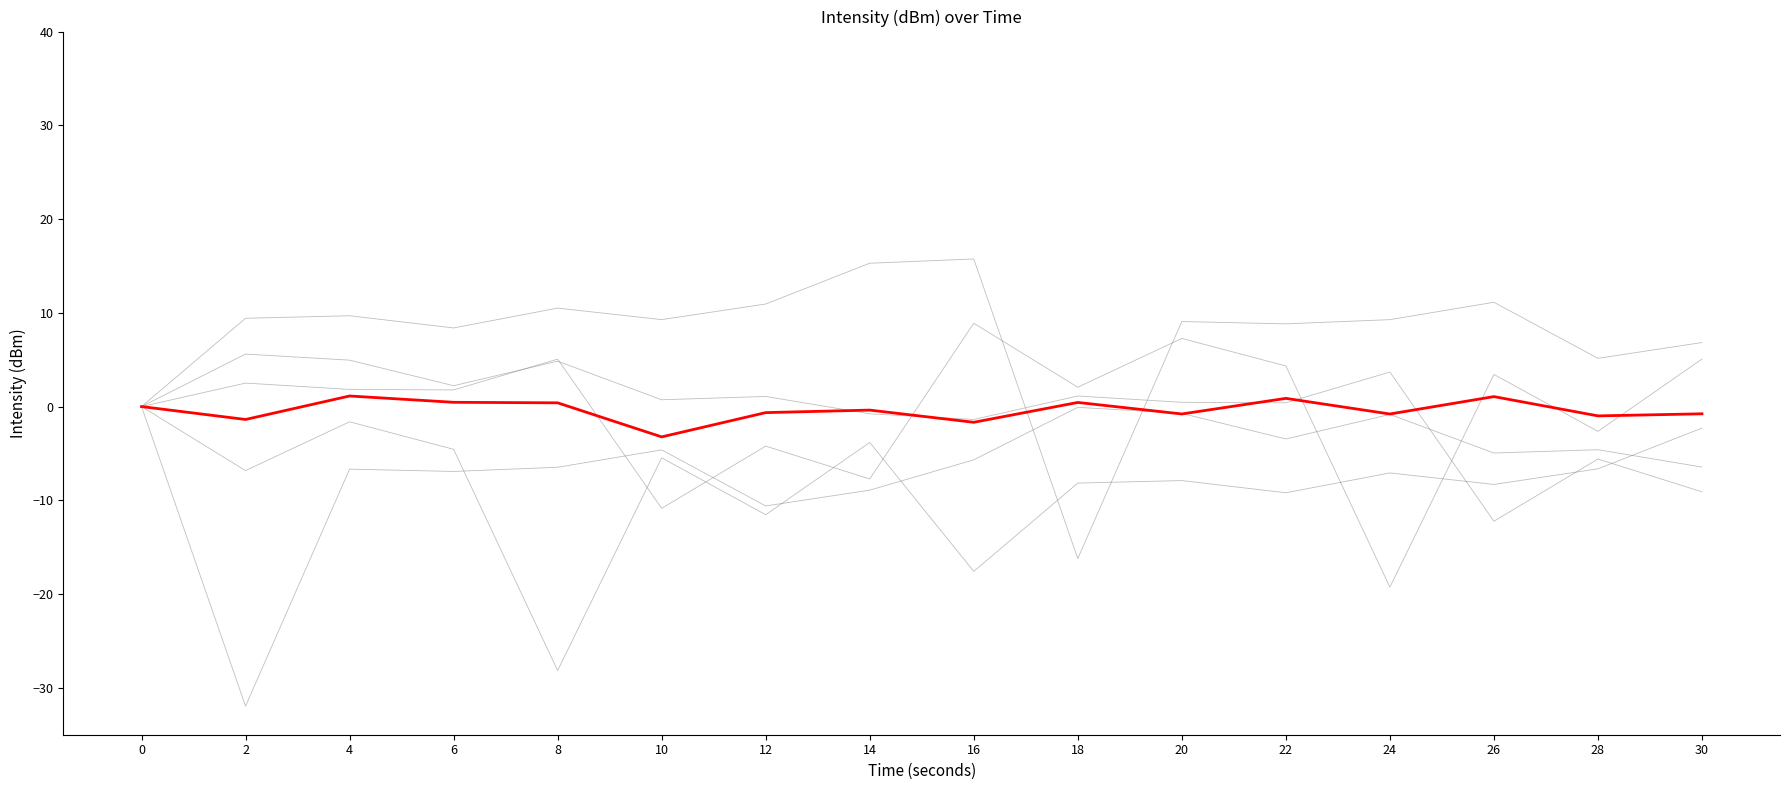

How many lines are shown in the chart?

6